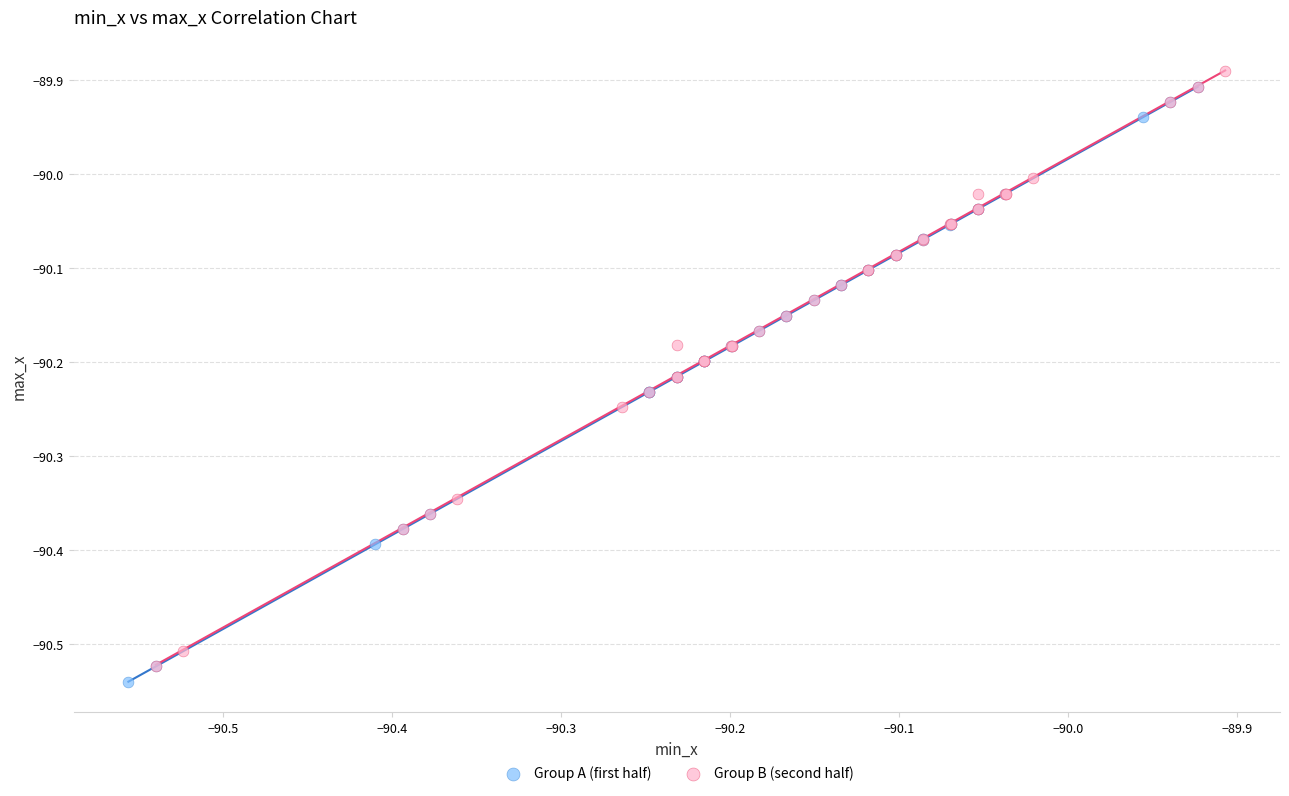

Which series reaches the maximum Y coordinate?

Group B (second half)